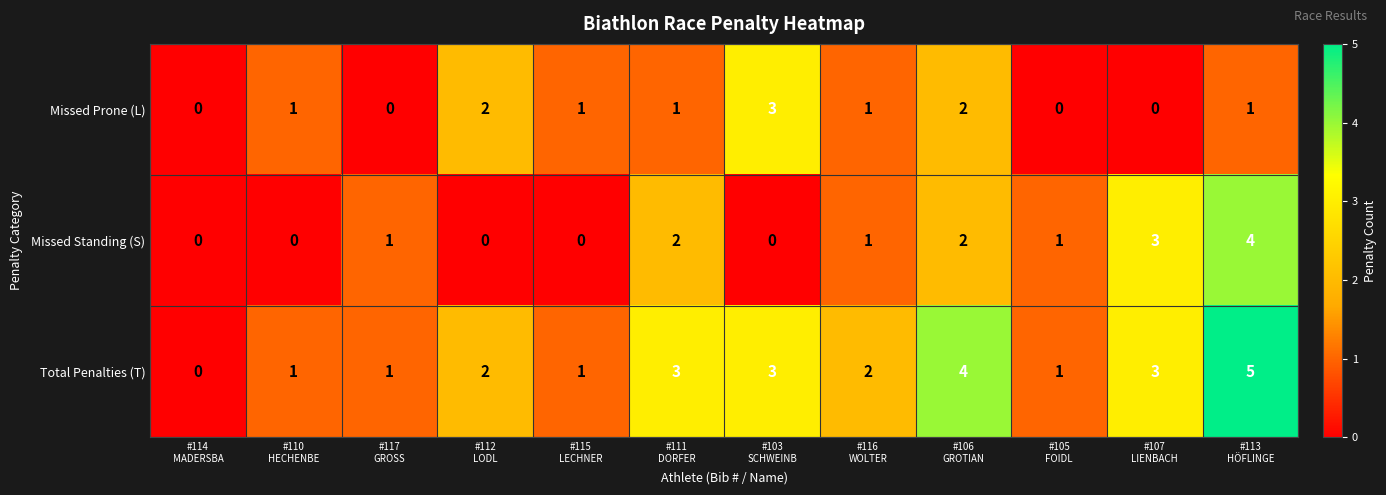

Which series has the largest range (max minus min)?

Total Penalties (T)